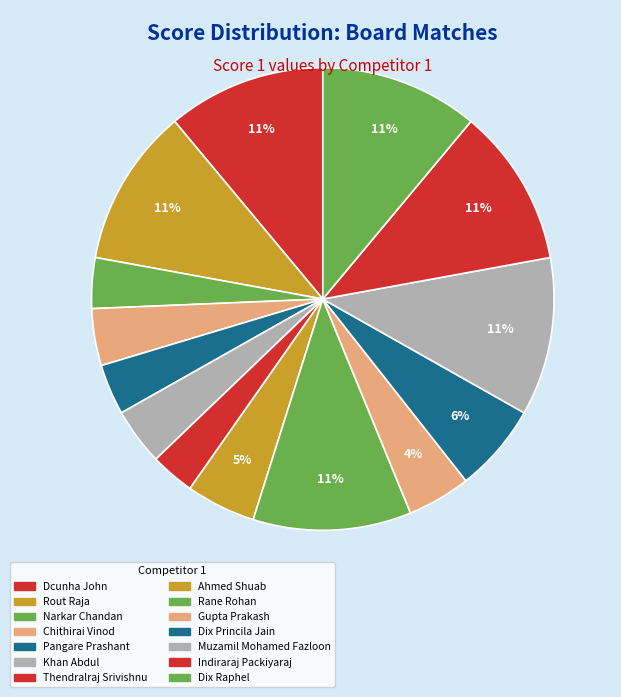

Do Rout Raja and Dcunha John together represent more than half of the pie?

No